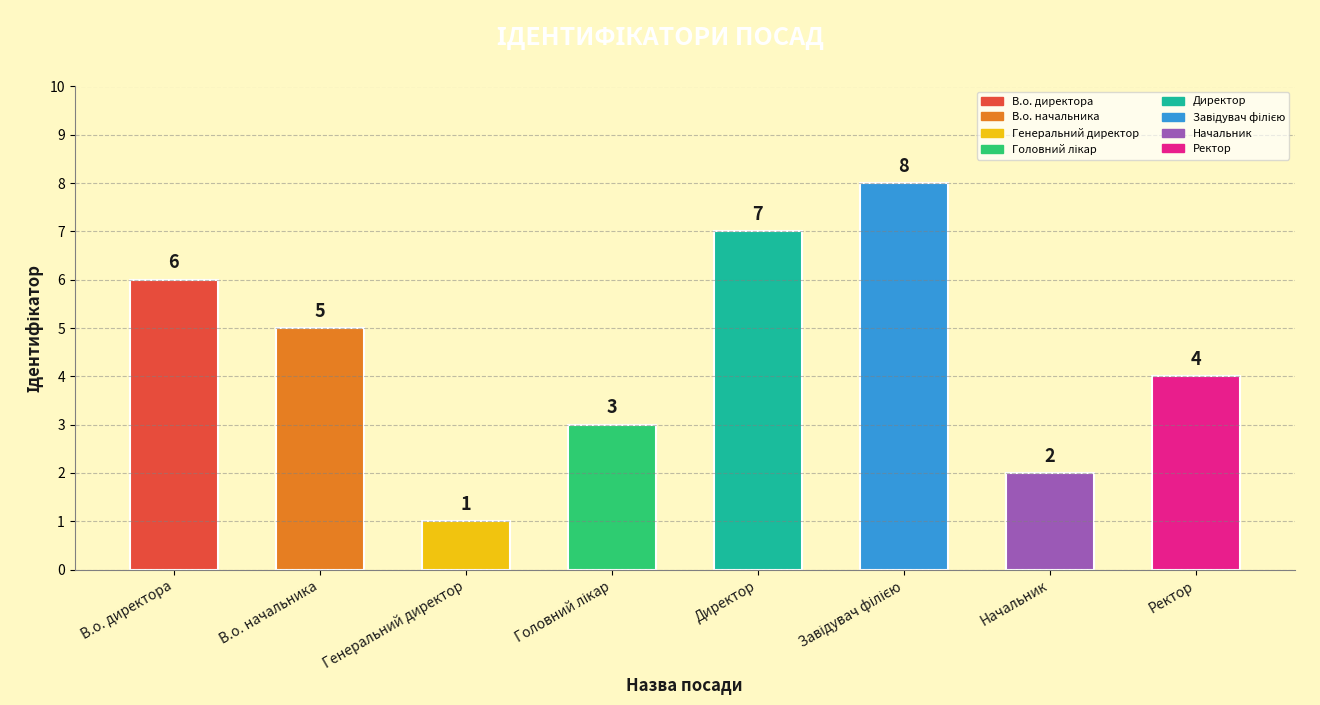

Count the values in the range 3 to 7.

5